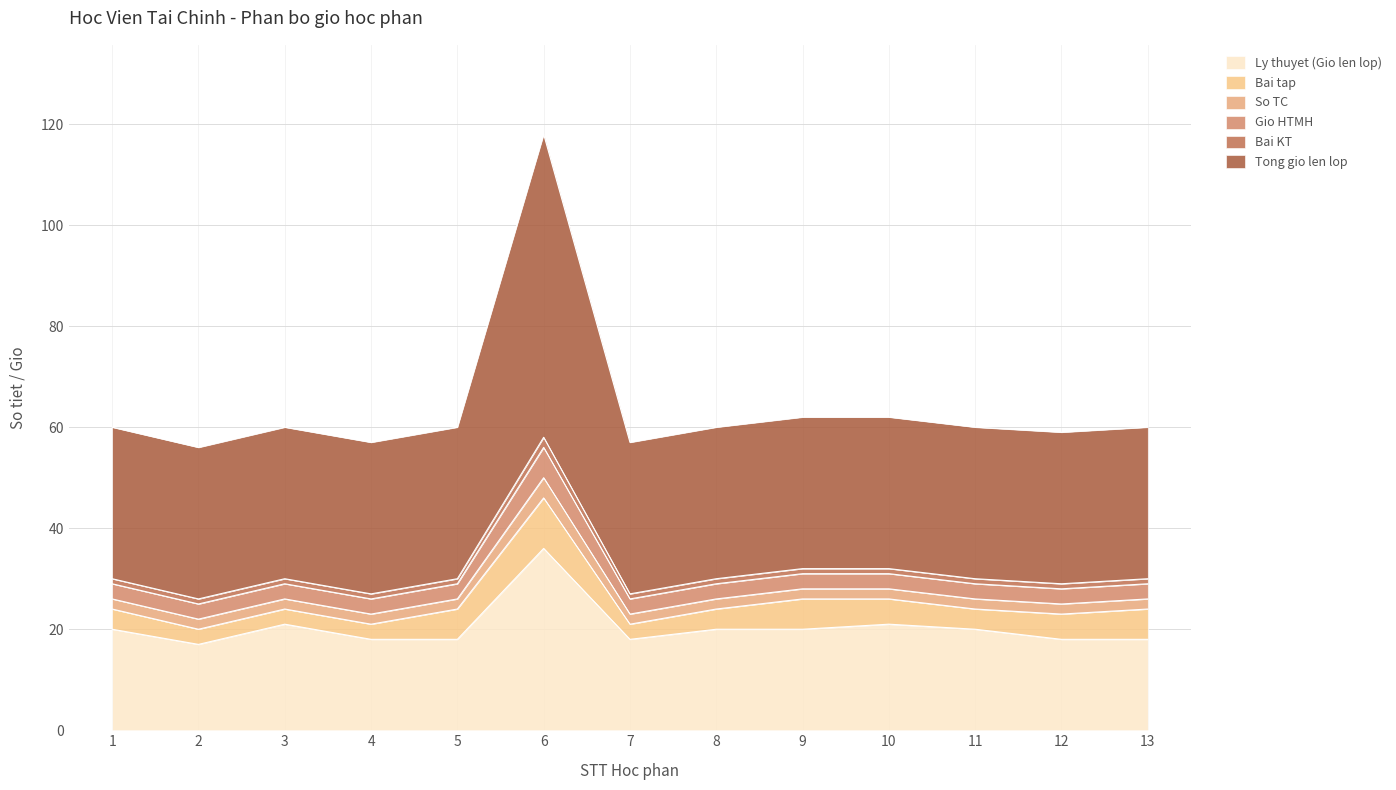

At which category does So TC reach its first local peak?

6